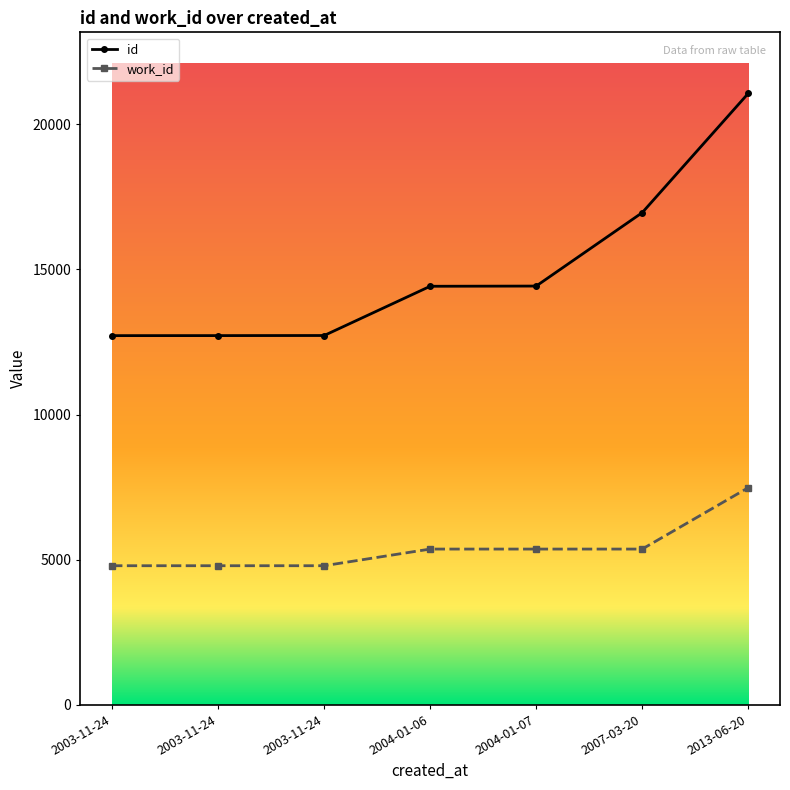

Which series changed the most between 2003-11-24 and 2013-06-20?

id